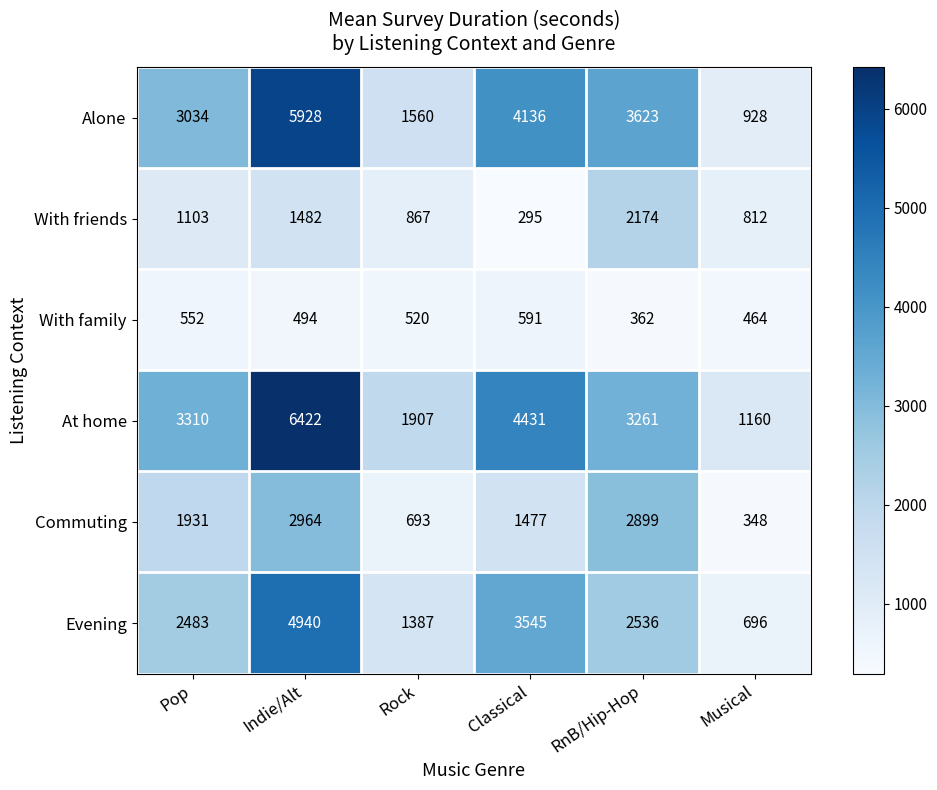

What is the greatest value displayed?

6422